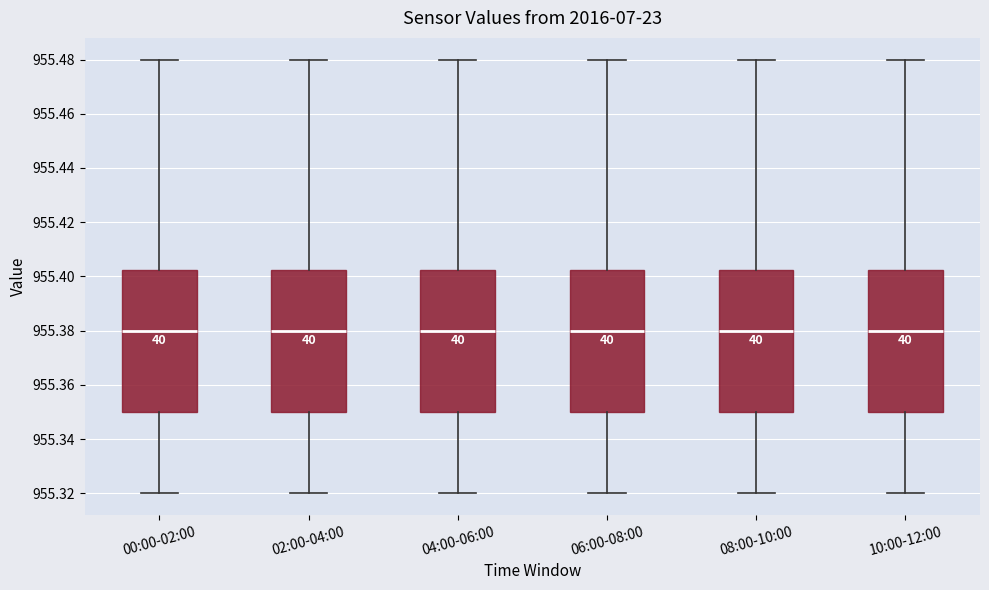

Reading left to right, transcribe this box plot: for each box, give where its median line is, the range the box spans, and where its two whiskers end, as read against the y-axis. The values are not printed on the chart, so give them approximately, as read against the axis.

00:00-02:00: median 955.380, box 955.350 to 955.402, whiskers 955.320 to 955.480
02:00-04:00: median 955.380, box 955.350 to 955.402, whiskers 955.320 to 955.480
04:00-06:00: median 955.380, box 955.350 to 955.402, whiskers 955.320 to 955.480
06:00-08:00: median 955.380, box 955.350 to 955.402, whiskers 955.320 to 955.480
08:00-10:00: median 955.380, box 955.350 to 955.402, whiskers 955.320 to 955.480
10:00-12:00: median 955.380, box 955.350 to 955.402, whiskers 955.320 to 955.480